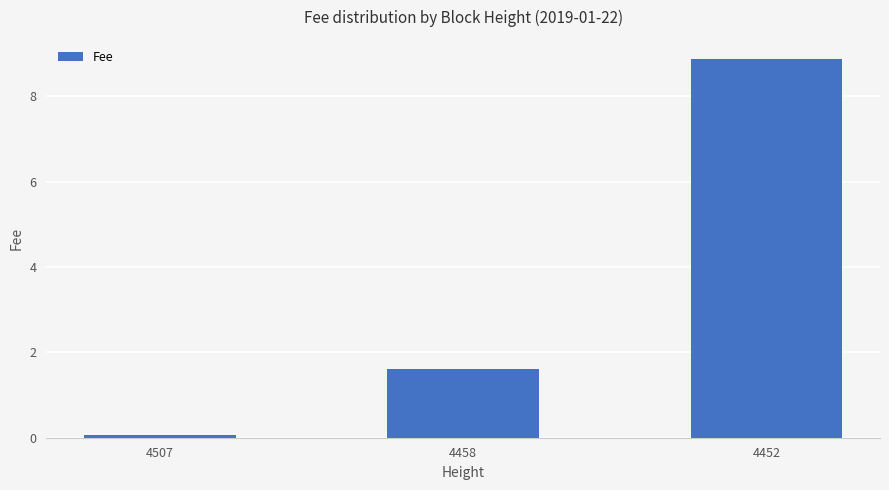

Reading left to right, what are all the values shown in this chart?

4507=0.1	4458=1.6	4452=8.9